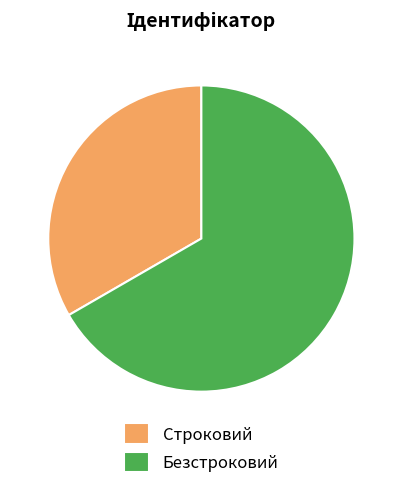

Is it true that Строковий is 33% of the pie?

True